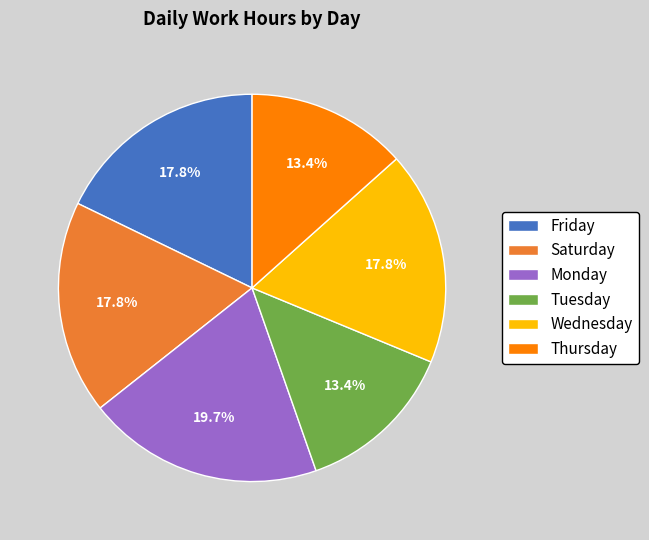

How many slices are in this pie chart?

6